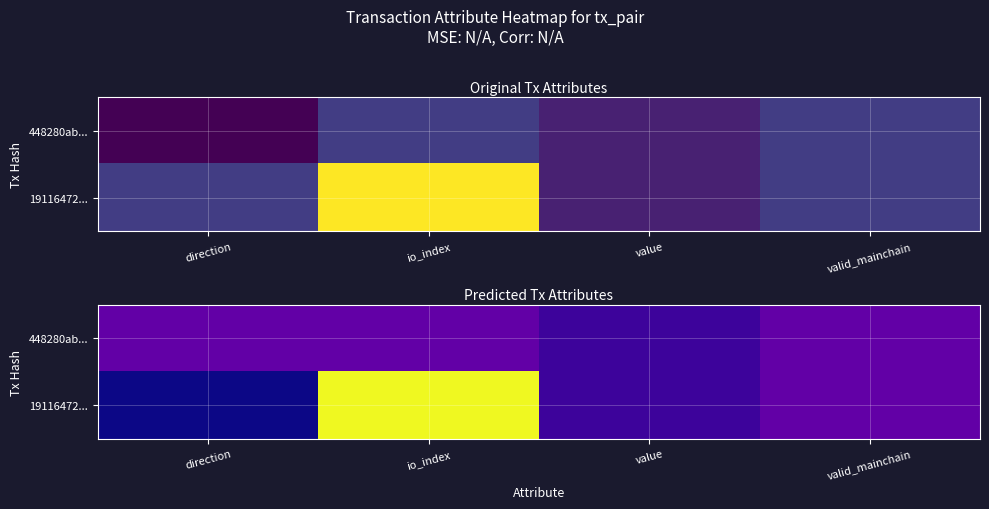

The value of 448280ab... at value is 0.0. True or false?

False